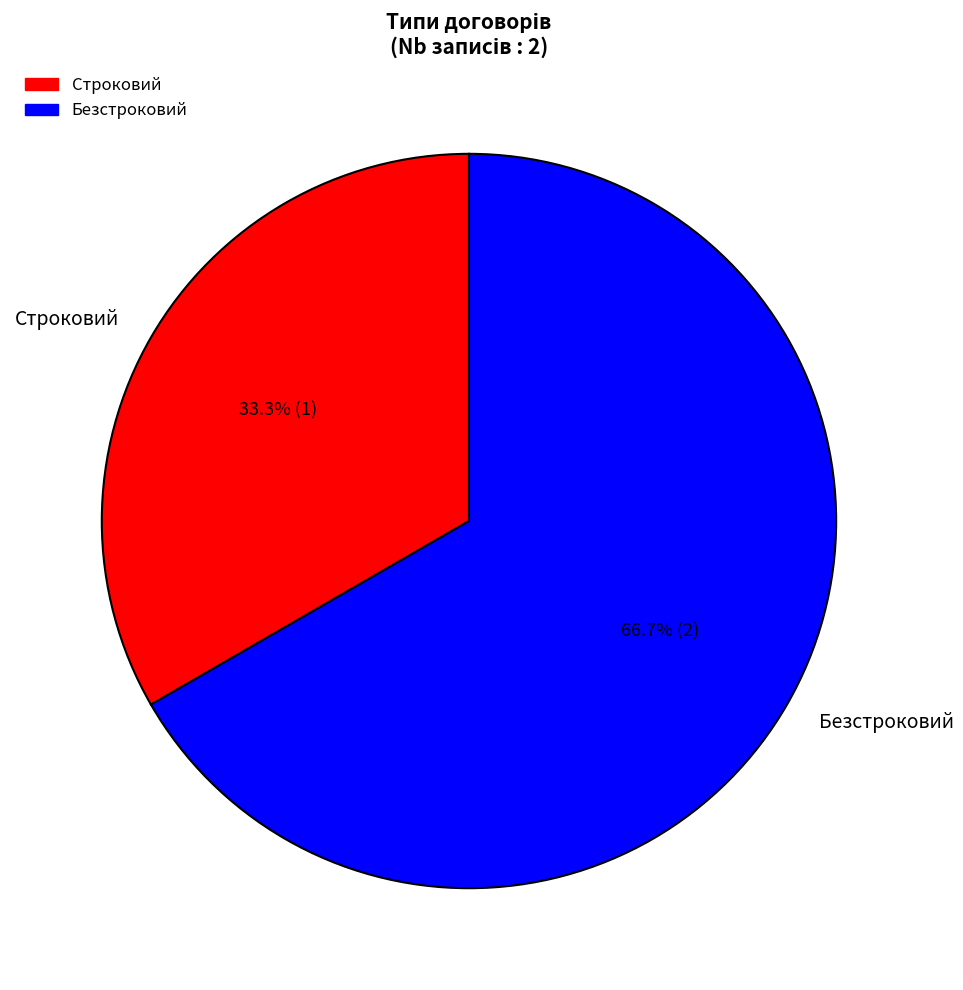

What is the majority slice?

Безстроковий